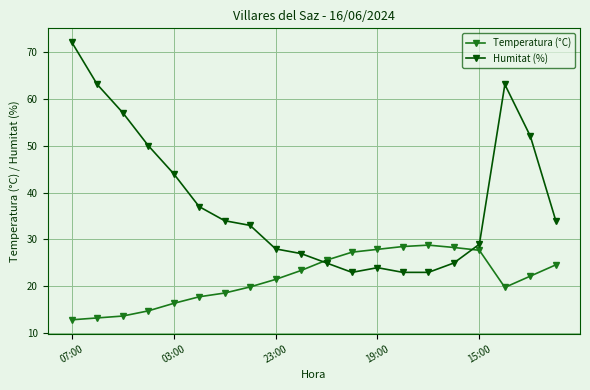

Rank the series by their average value, from lowest to highest.

Temperatura (°C), Humitat (%)